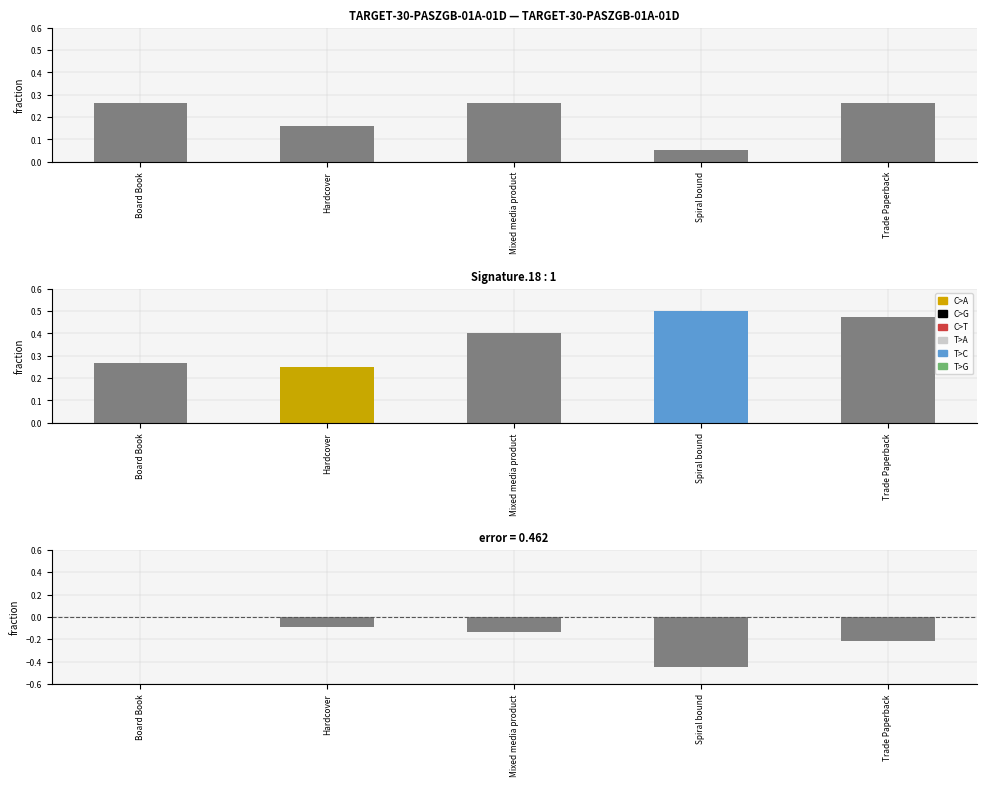

Which category has the lowest value in the Count series?

Spiral bound